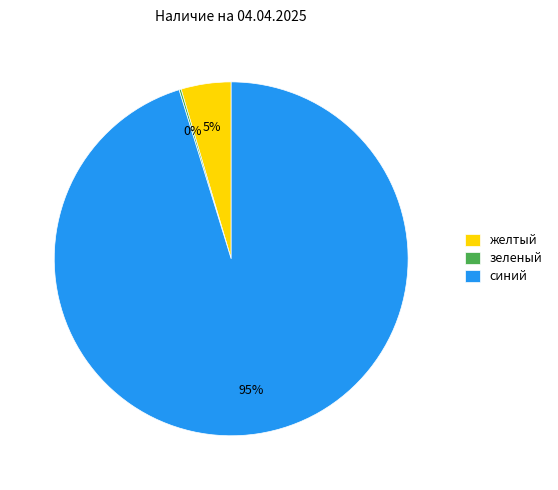

To the nearest percent, what is the difference between the largest and smallest slice percentages?

95%